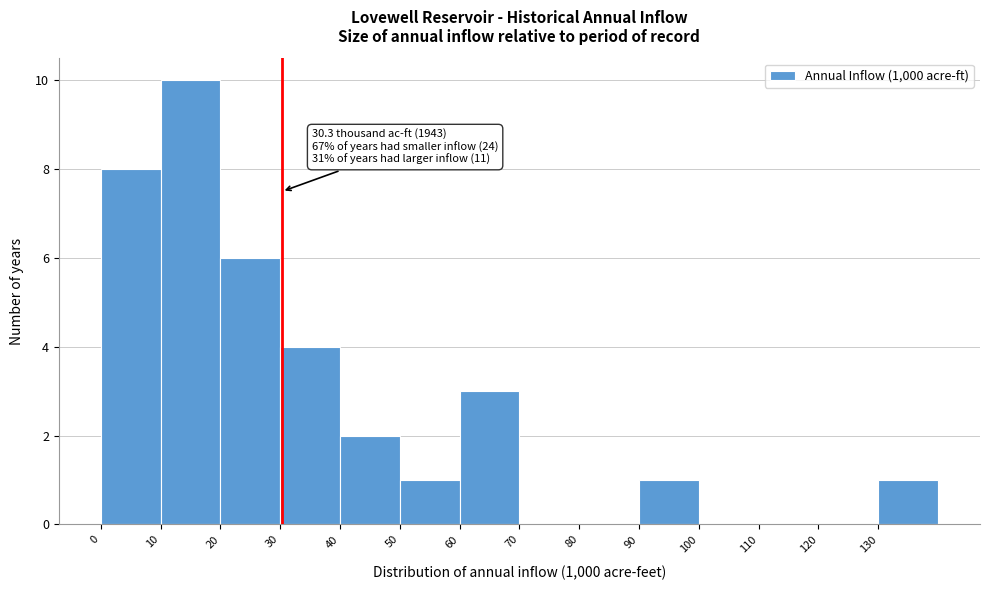

Which range on the x-axis has the tallest bar?

10 to 20